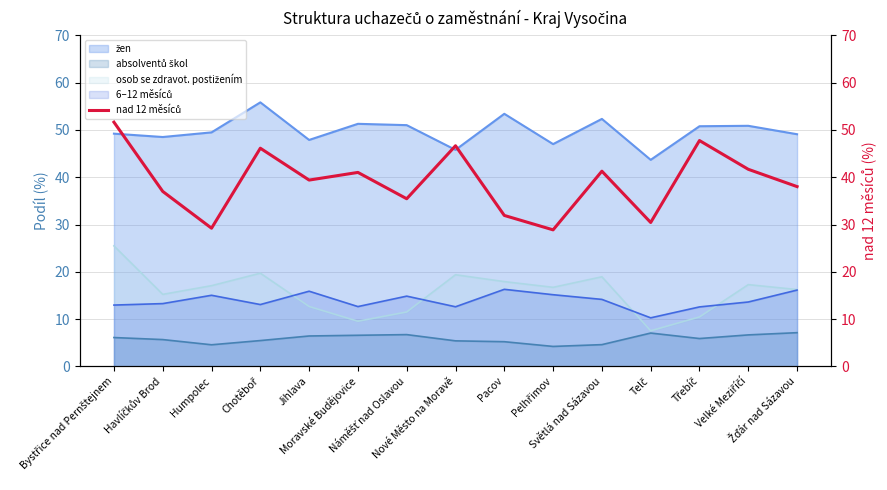

What is the label of the 8th point from the right?

Nové Město na Moravě